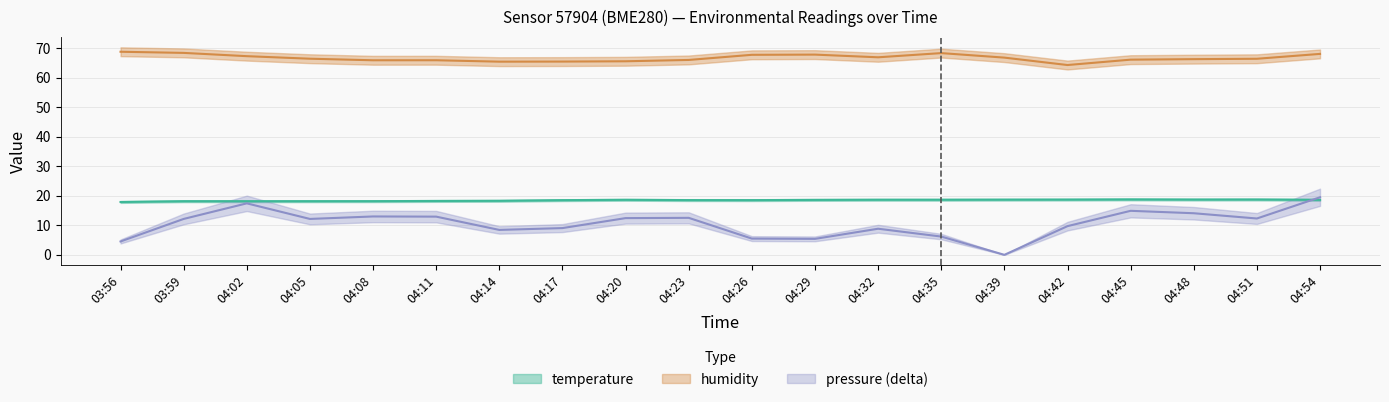

Rank the series by their maximum value, from highest to lowest.

humidity, pressure_norm, temperature